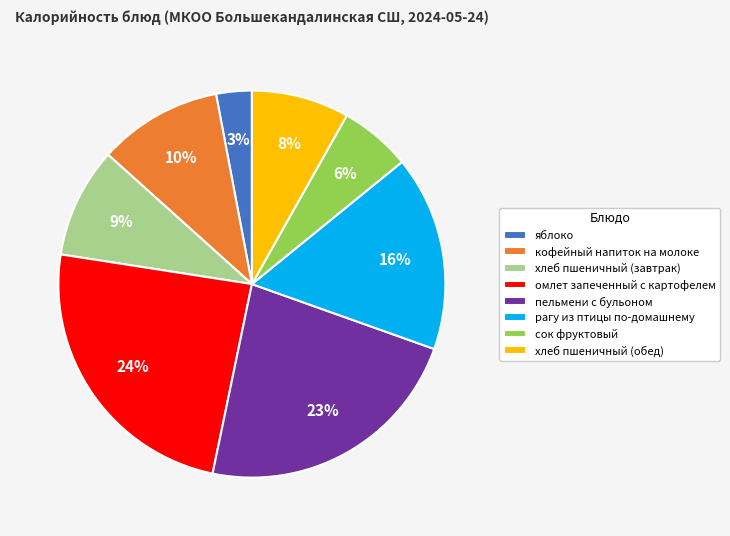

To the nearest percent, what percentage of the pie is яблоко?

3%